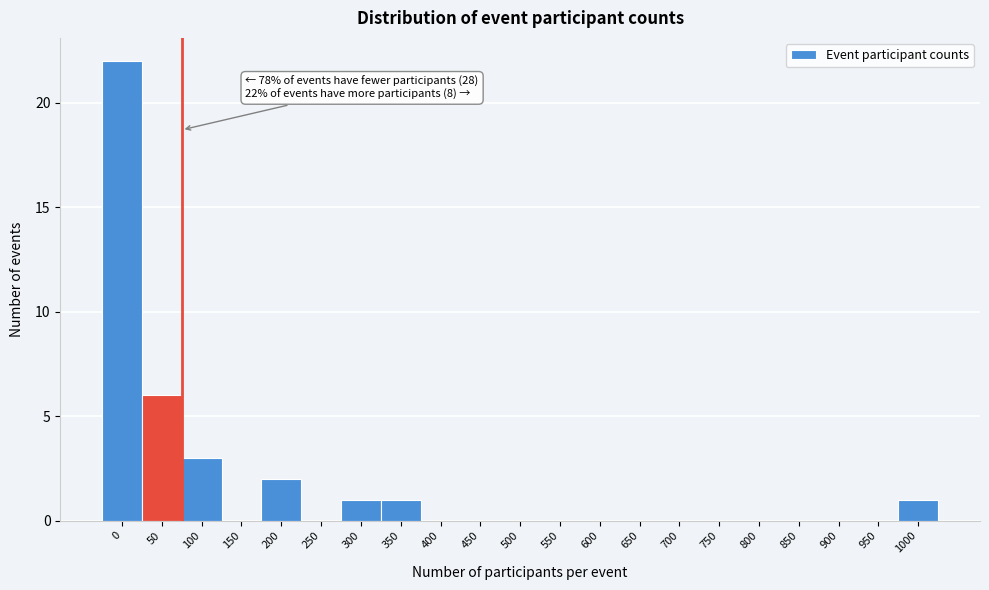

Reading left to right, list all the values displayed in this chart.

0=22	50=6	100=3	150=0	200=2	250=0	300=1	350=1	400=0	450=0	500=0	550=0	600=0	650=0	700=0	750=0	800=0	850=0	900=0	950=0	1000=1